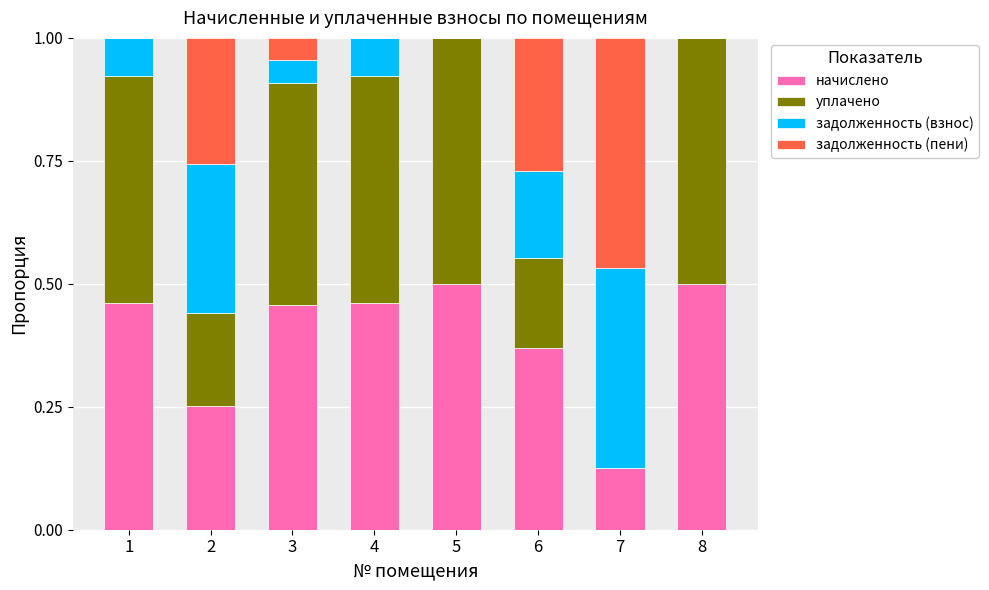

What is the sum of the начислено values at 1 and 4?

0.9